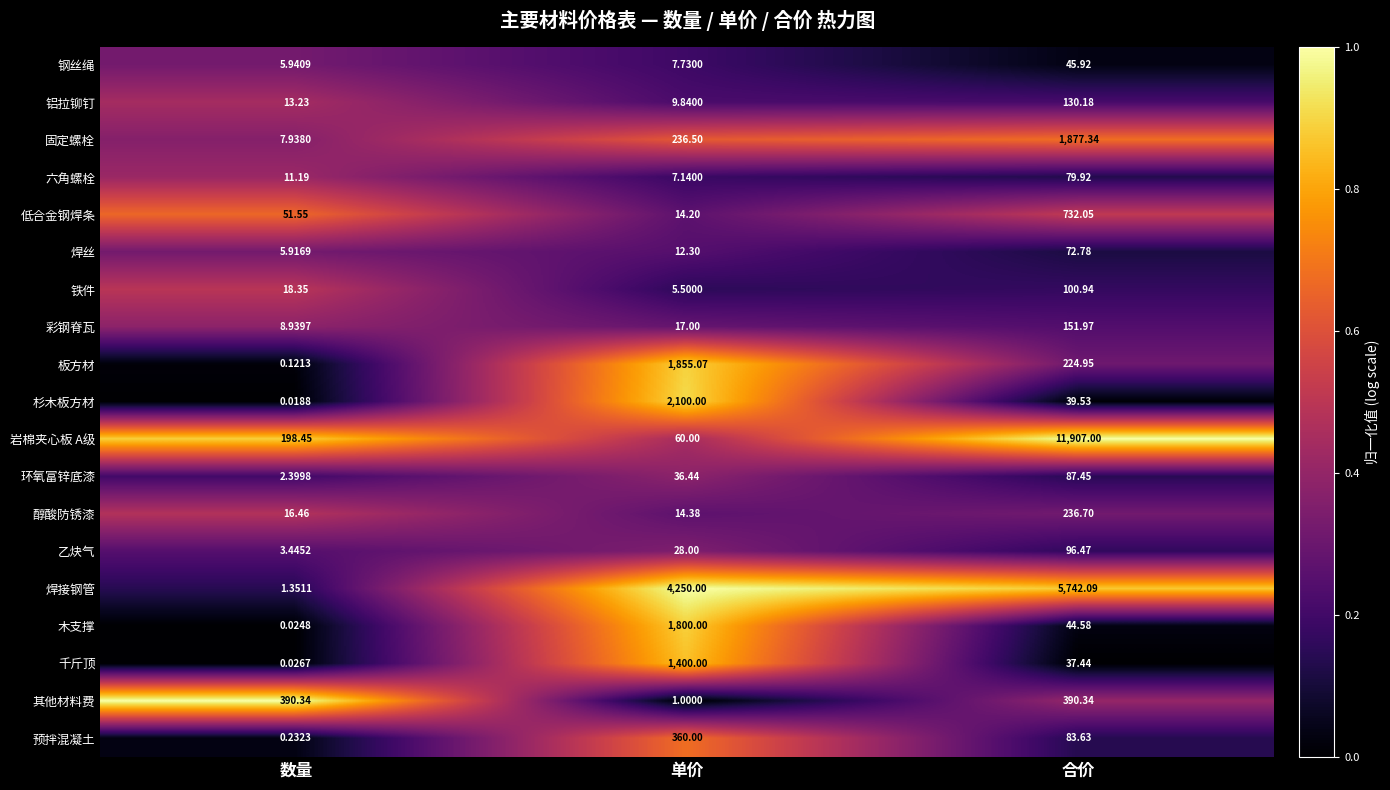

Which series has the largest range (max minus min)?

岩棉夹心板 A级